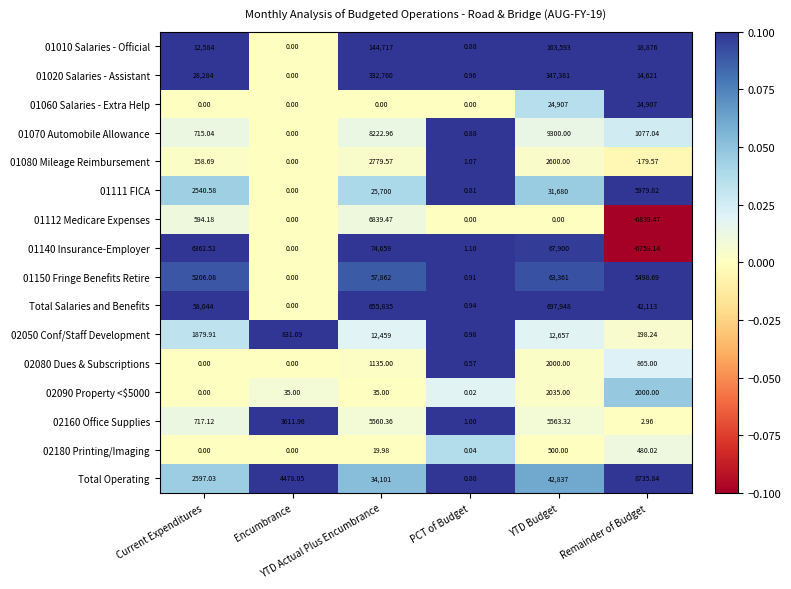

Which series has the widest spread of values?

Total Salaries and Benefits